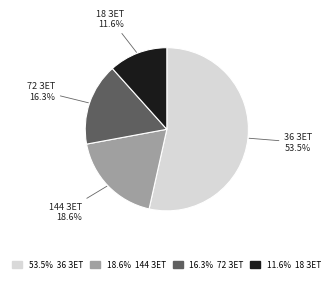

Is there a majority slice in this chart?

Yes